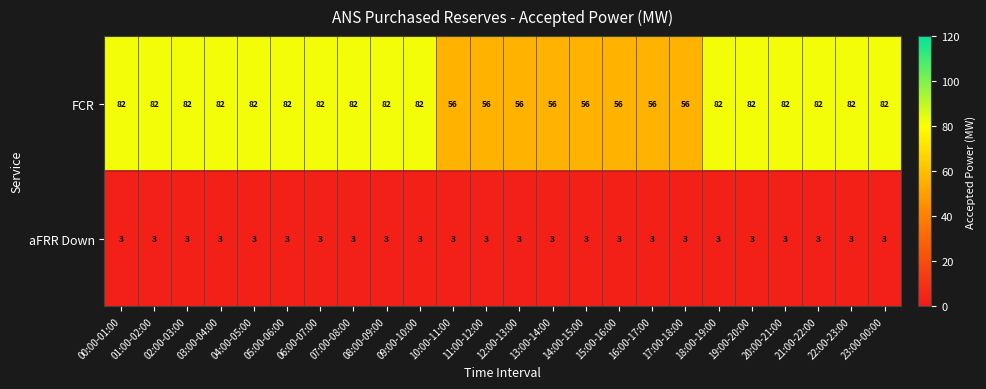

What is the difference between the highest and lowest values at 09:00-10:00?

79